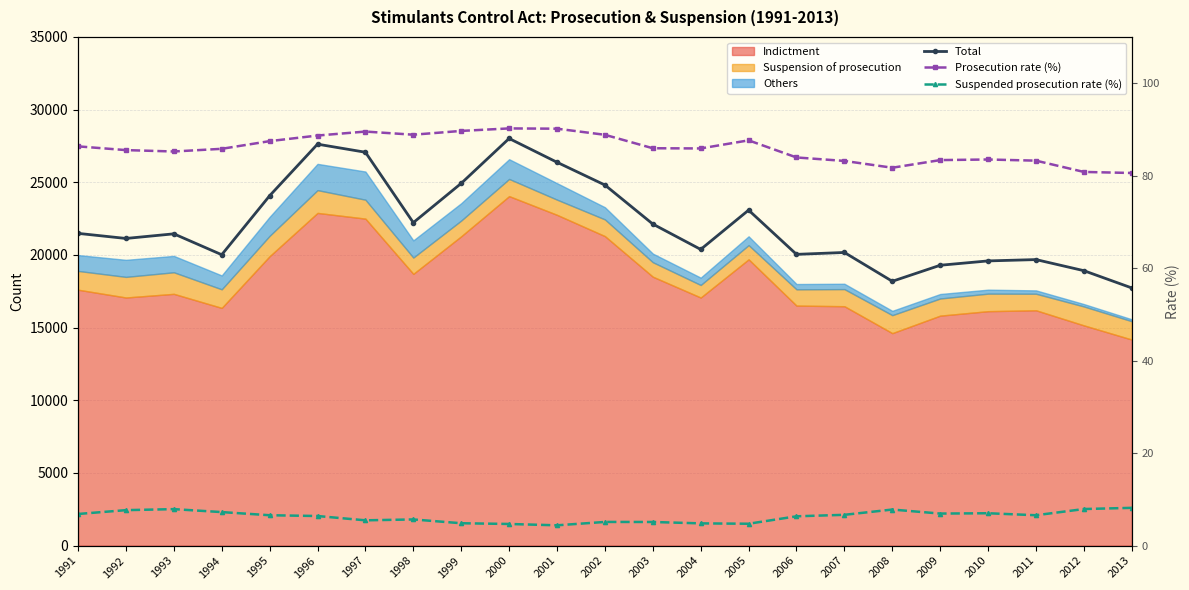

Which category has the lowest value in the Total series?

2013